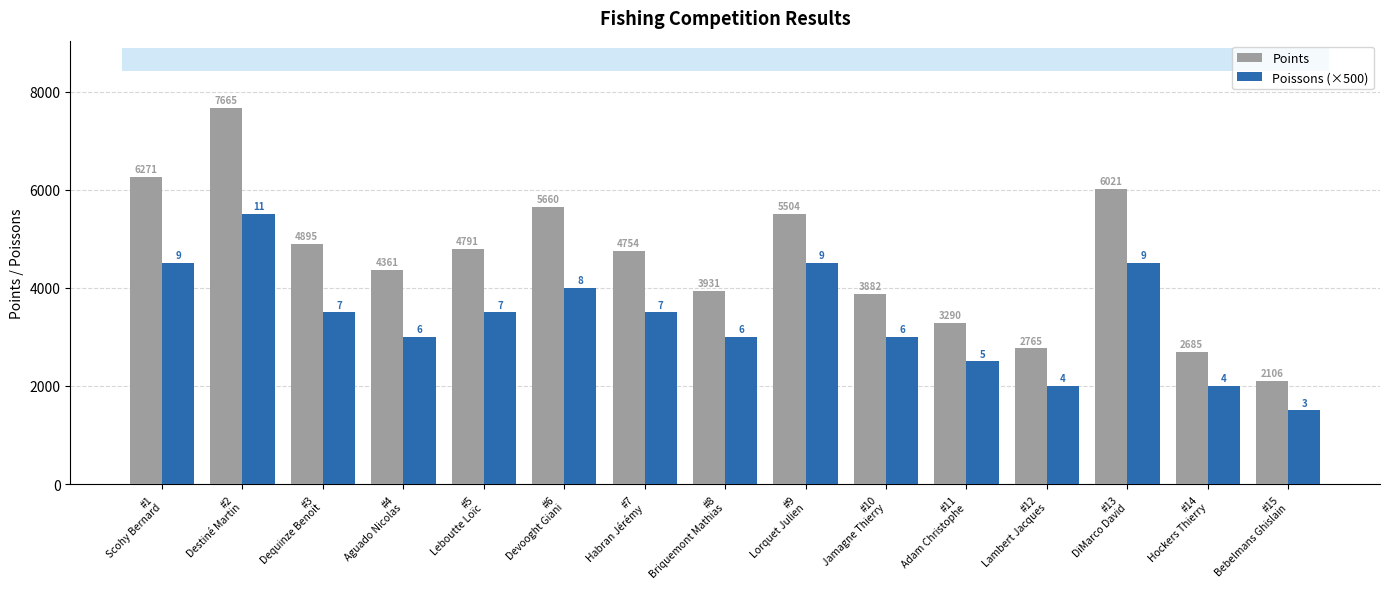

Count the Poissons (×500) values in the range 2500 to 4500.

11